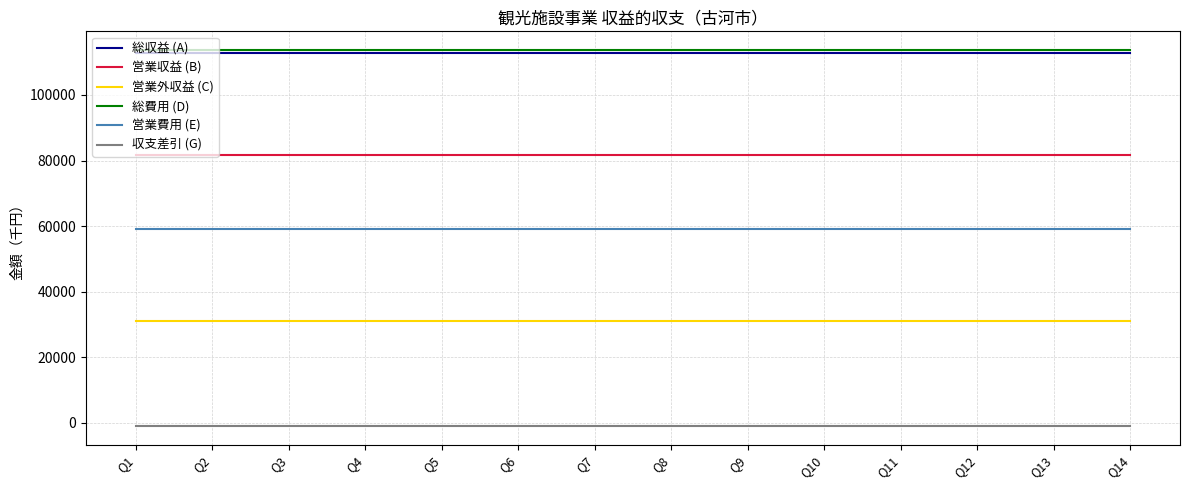

Reading right to left, extract all data points from this chart.

総収益 (A): 112738	112738	112738	112738	112738	112738	112738	112738	112738	112738	112738	112738	112738	112738
営業収益 (B): 81632	81632	81632	81632	81632	81632	81632	81632	81632	81632	81632	81632	81632	81632
営業外収益 (C): 31106	31106	31106	31106	31106	31106	31106	31106	31106	31106	31106	31106	31106	31106
総費用 (D): 113687	113687	113687	113687	113687	113687	113687	113687	113687	113687	113687	113687	113687	113687
営業費用 (E): 59213	59213	59213	59213	59213	59213	59213	59213	59213	59213	59213	59213	59213	59213
収支差引 (G): -949	-949	-949	-949	-949	-949	-949	-949	-949	-949	-949	-949	-949	-949